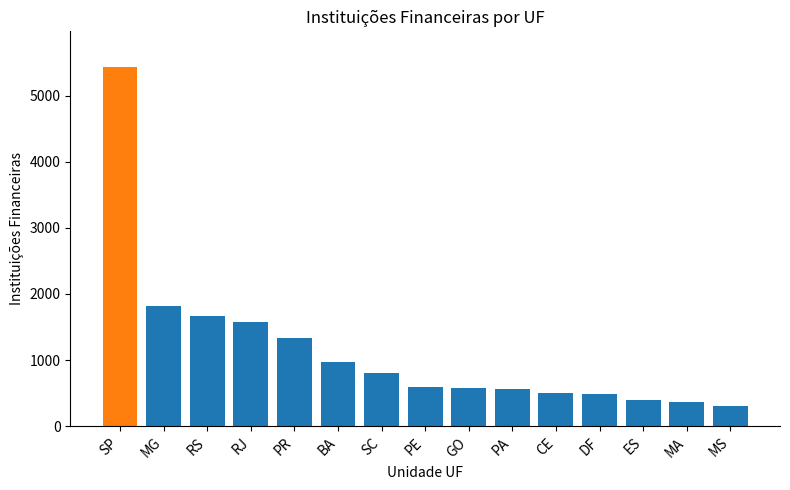

What is the greatest value displayed?

5430